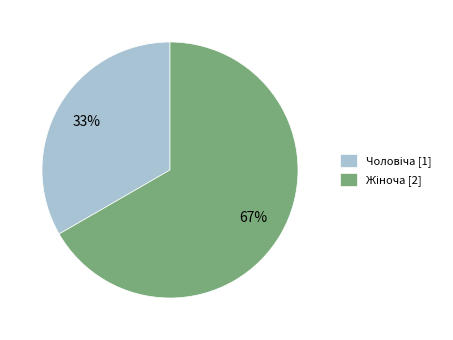

Is there a majority slice in this chart?

Yes